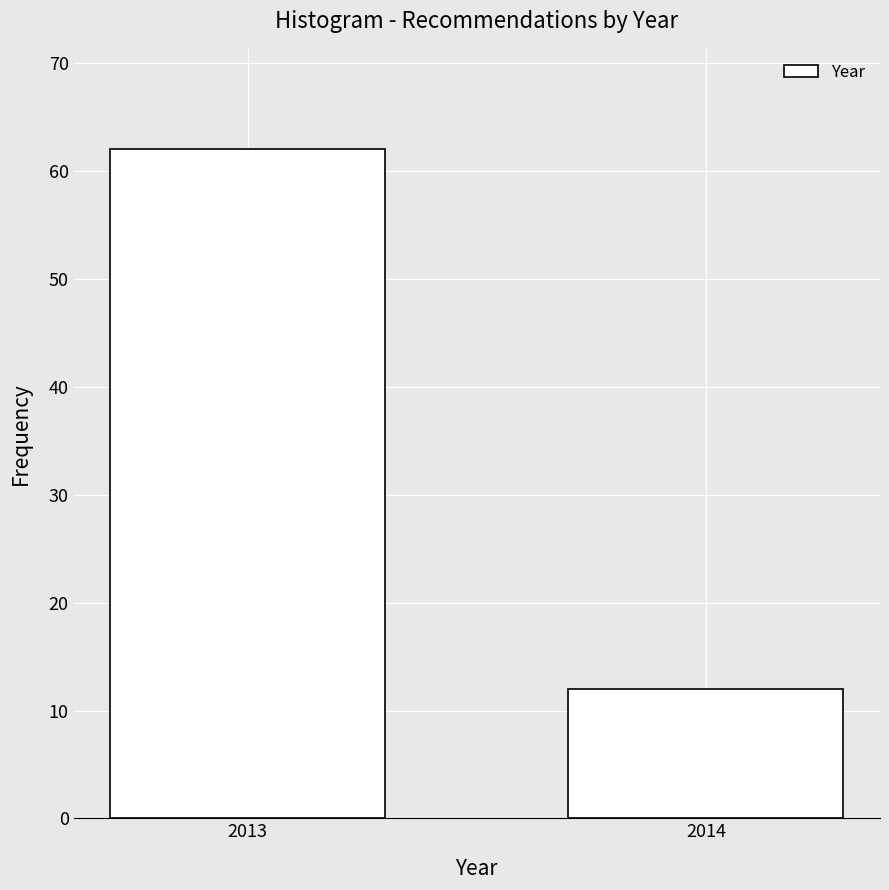

Reading left to right, transcribe all the data shown in this chart.

62	12